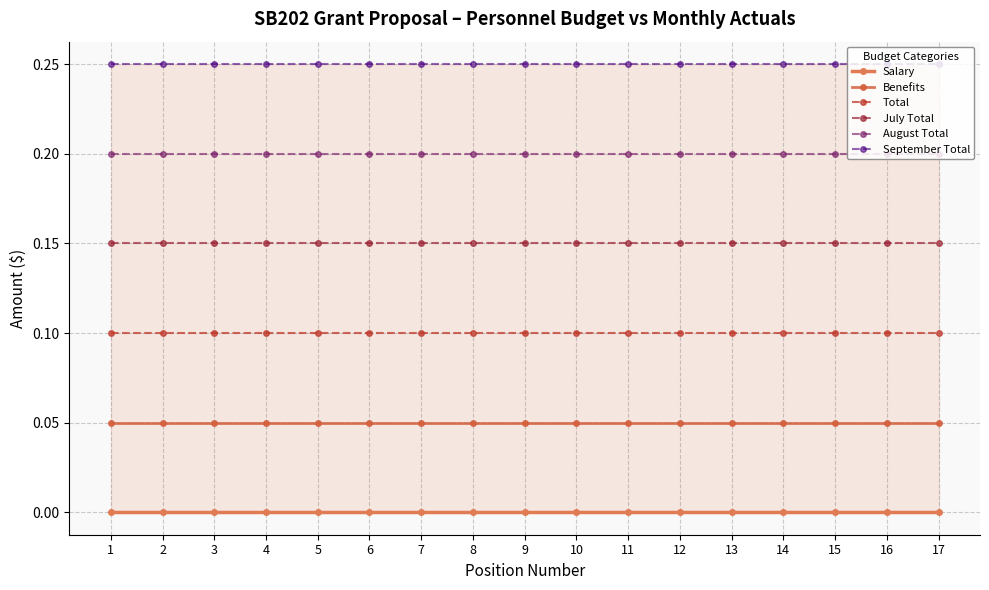

At which label is Salary closest to 0?

1